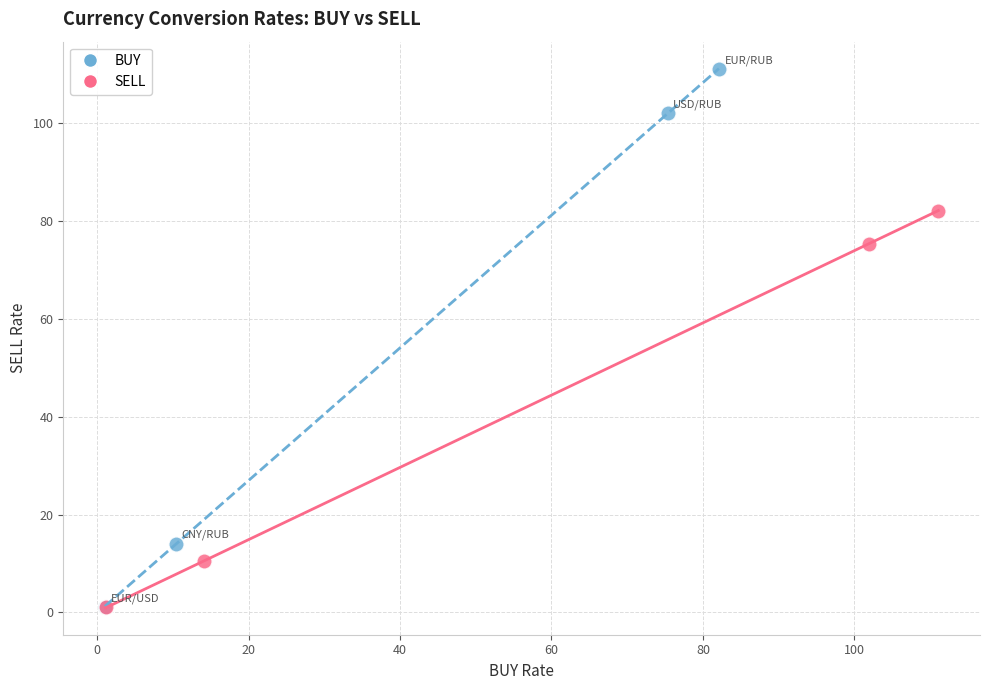

Which series has the widest spread of Y values?

BUY